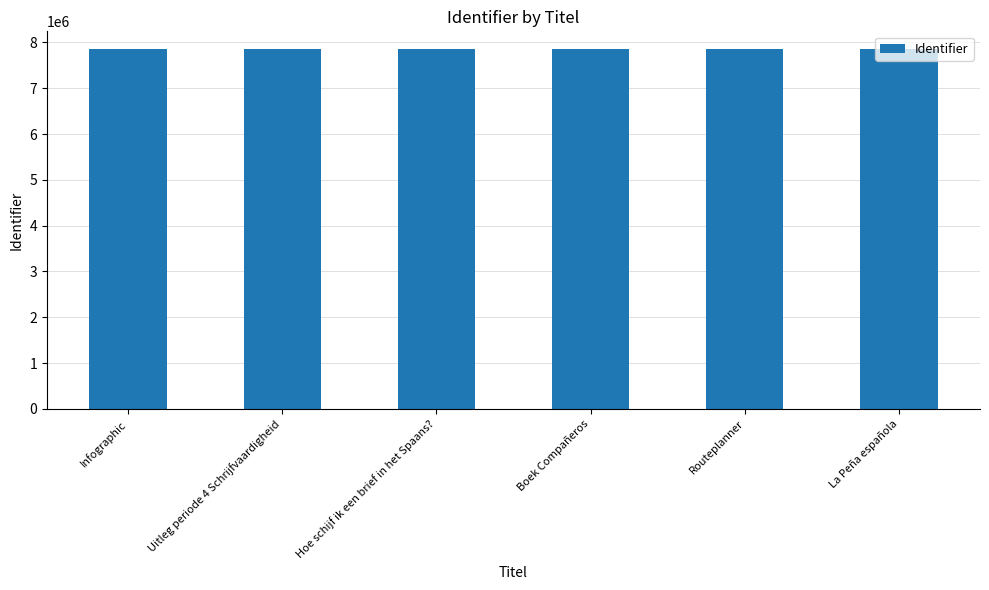

What is the sum of the values at Hoe schijf ik een brief in het Spaans? and La Peña española?

15695373